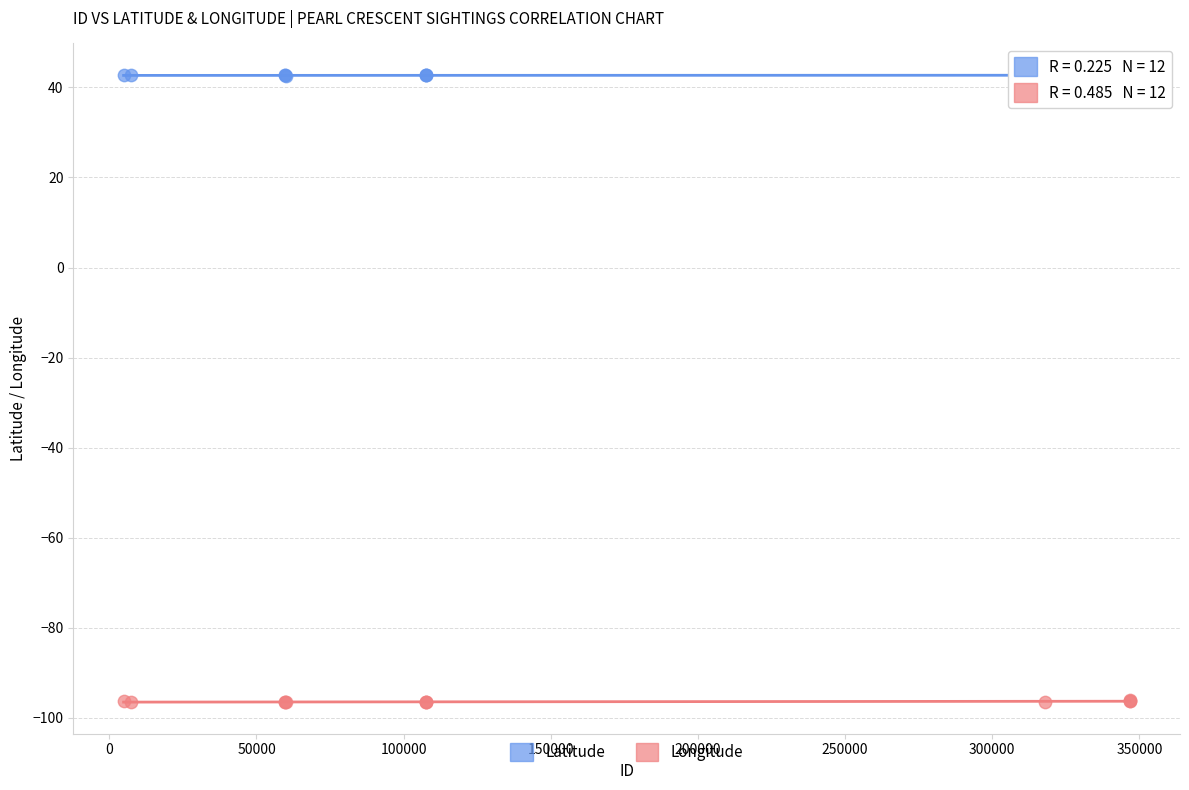

Which series has the widest spread of Y values?

Longitude